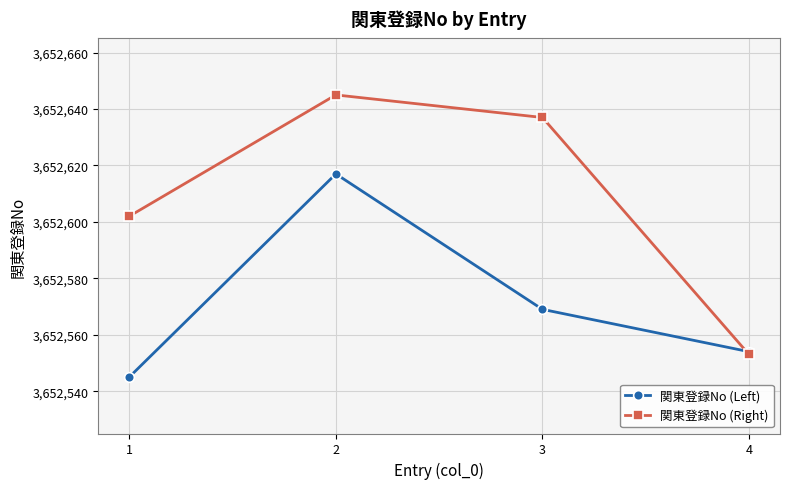

Which series has the widest spread of values?

関東登録No (Right)